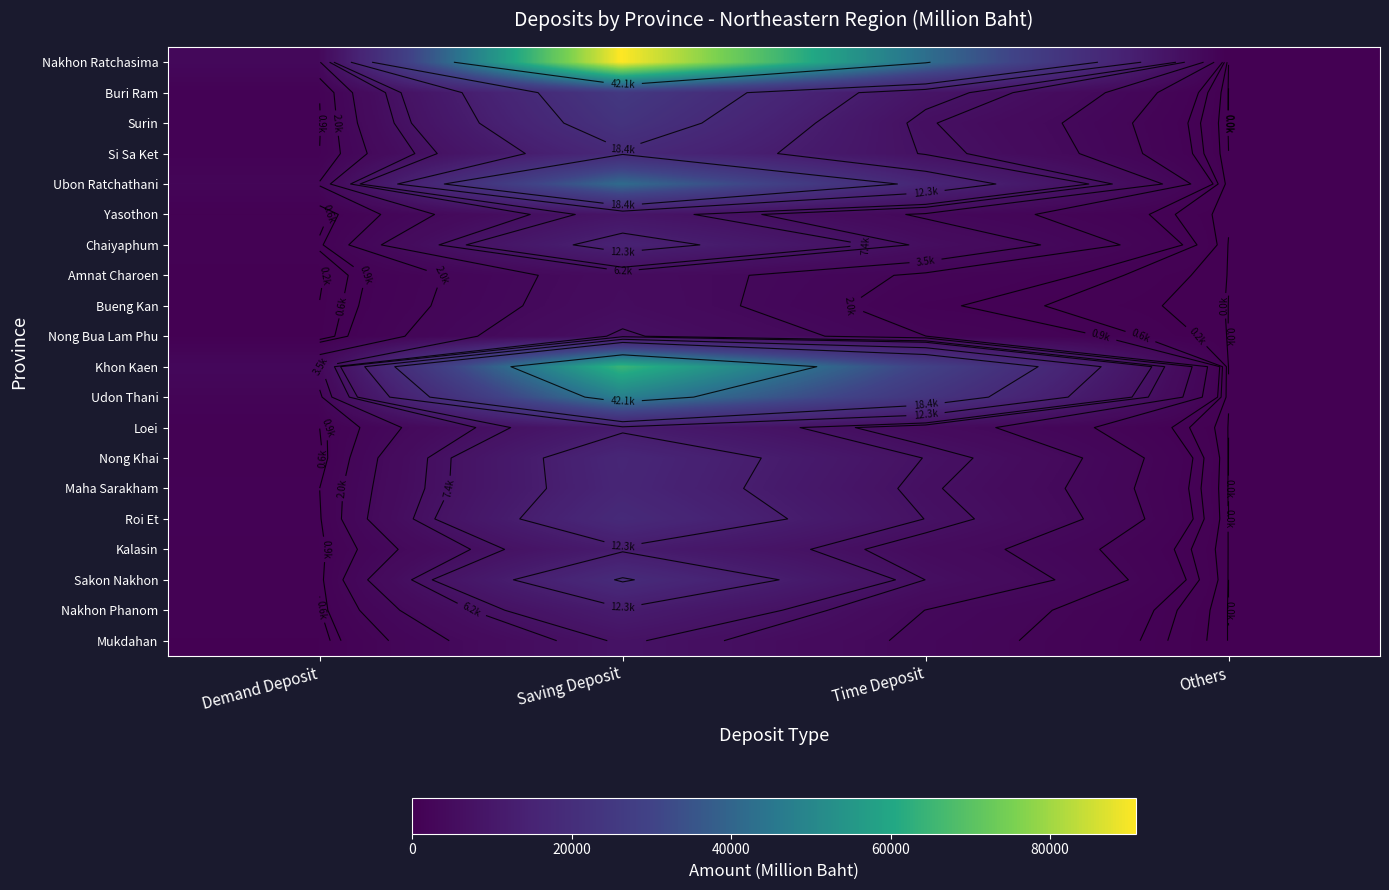

What is the difference between the maximum and minimum values in the Nong Bua Lam Phu series?

6512